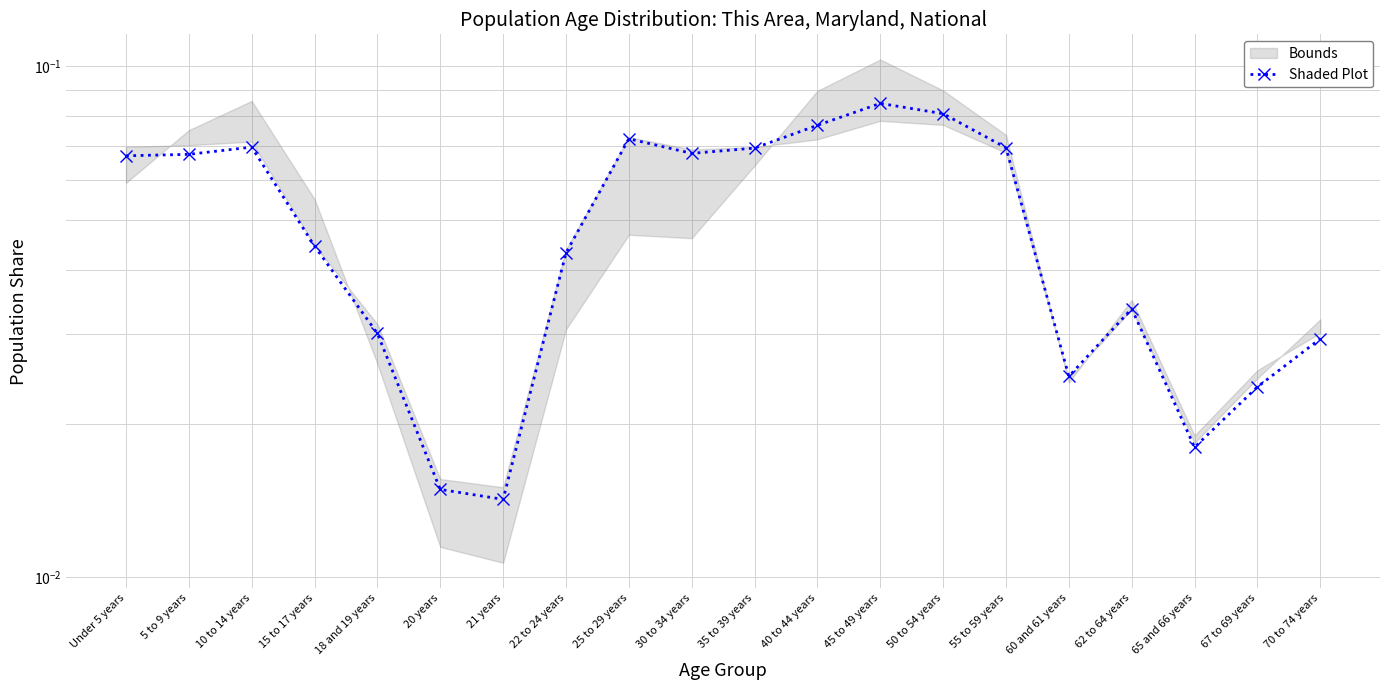

The chart shows a value of 0.0 at 67 to 69 years. True or false?

False